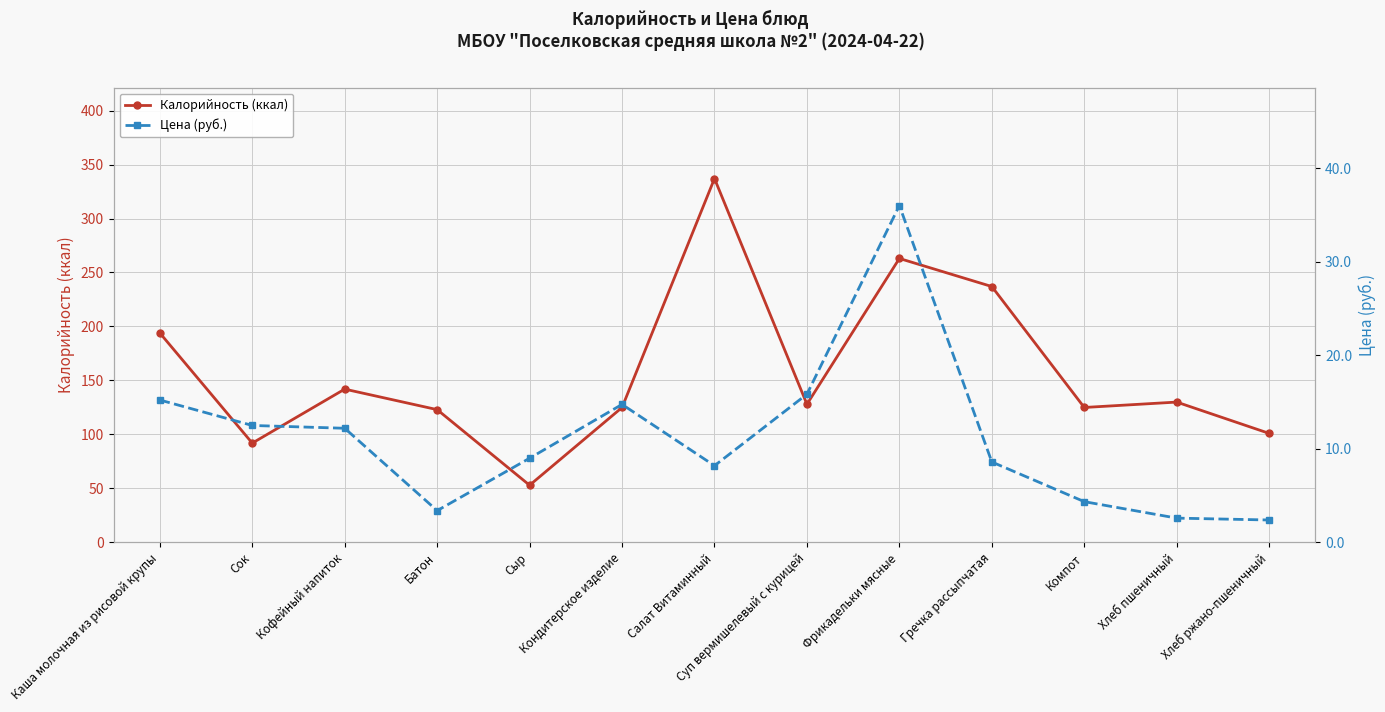

Does the chart display data point markers on the line(s)?

Yes